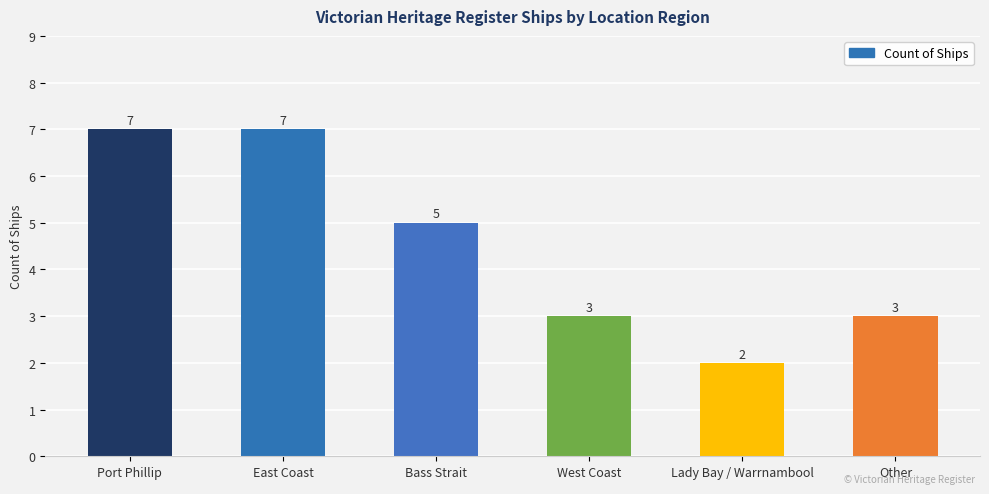

Reading left to right, extract all data points from this chart.

Port Phillip=7	East Coast=7	Bass Strait=5	West Coast=3	Lady Bay / Warrnambool=2	Other=3